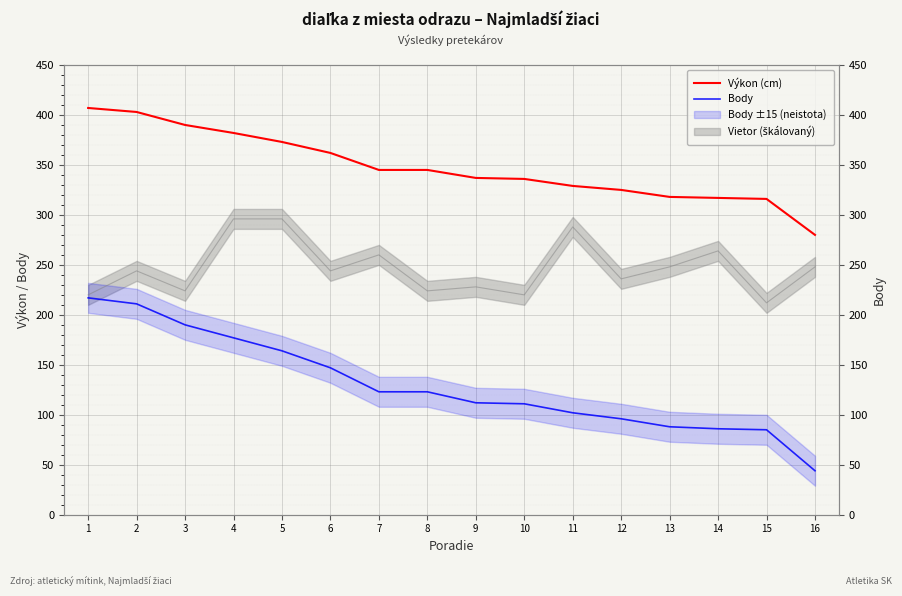

True or false: Výkon (cm) and Body cross at least once.

False